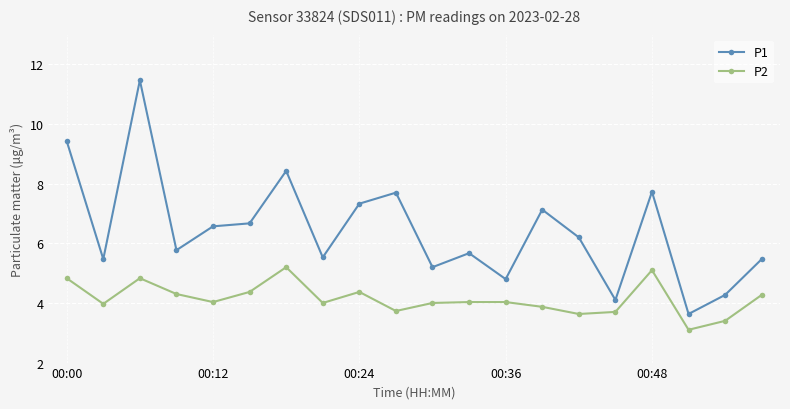

How many interior local valleys does the P1 series have?

7